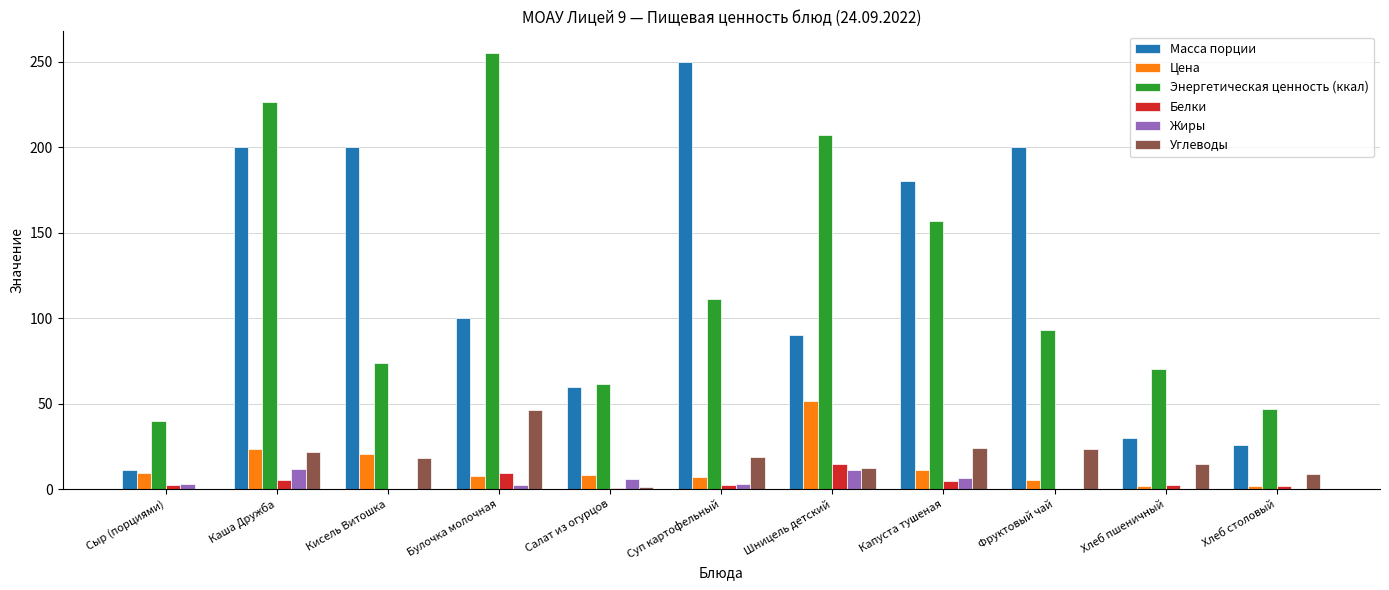

True or false: Масса порции has a value of 26.0 at Хлеб столовый.

True